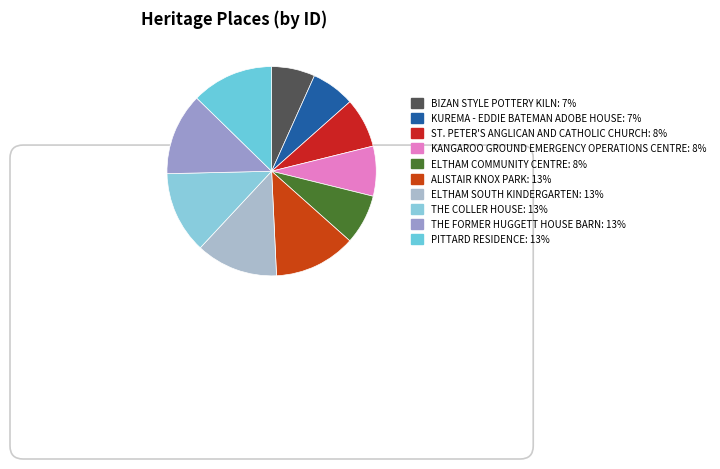

Is the sum of BIZAN STYLE POTTERY KILN and KANGAROO GROUND EMERGENCY OPERATIONS CENTRE greater than half?

No